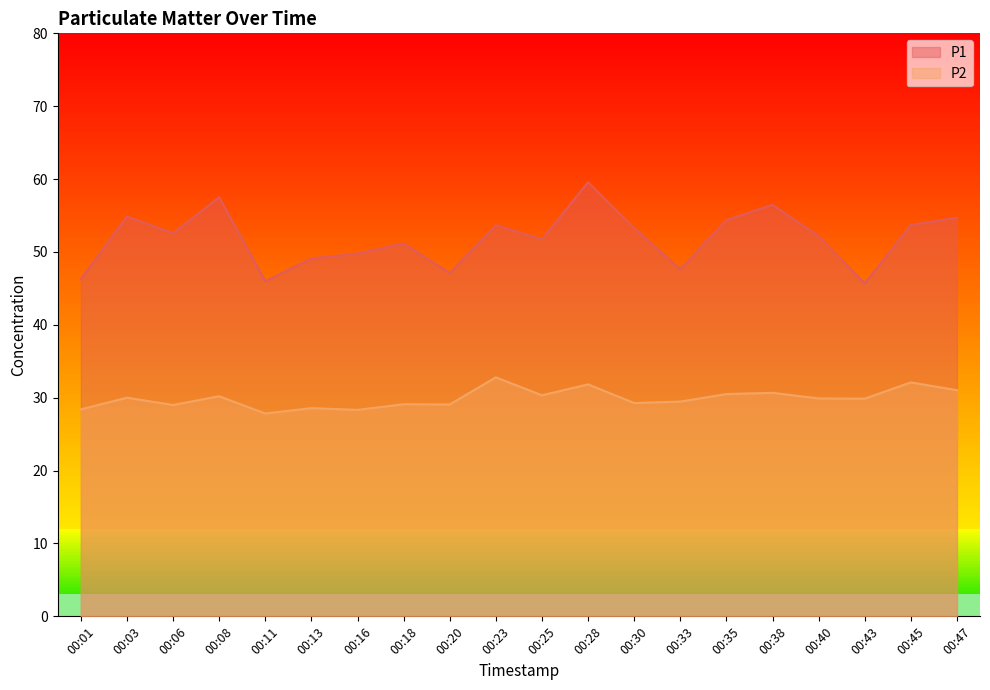

Reading left to right, what are all the values shown in this chart?

P1: 00:01=46.3	00:03=54.9	00:06=52.6	00:08=57.5	00:11=46.0	00:13=49.1	00:16=49.8	00:18=51.2	00:20=47.1	00:23=53.7	00:25=51.7	00:28=59.6	00:30=53.3	00:33=47.6	00:35=54.4	00:38=56.5	00:40=52.2	00:43=45.7	00:45=53.7	00:47=54.7
P2: 00:01=28.4	00:03=30.0	00:06=29.0	00:08=30.2	00:11=27.8	00:13=28.6	00:16=28.3	00:18=29.1	00:20=29.1	00:23=32.8	00:25=30.3	00:28=31.8	00:30=29.3	00:33=29.5	00:35=30.5	00:38=30.7	00:40=29.9	00:43=29.9	00:45=32.1	00:47=31.0